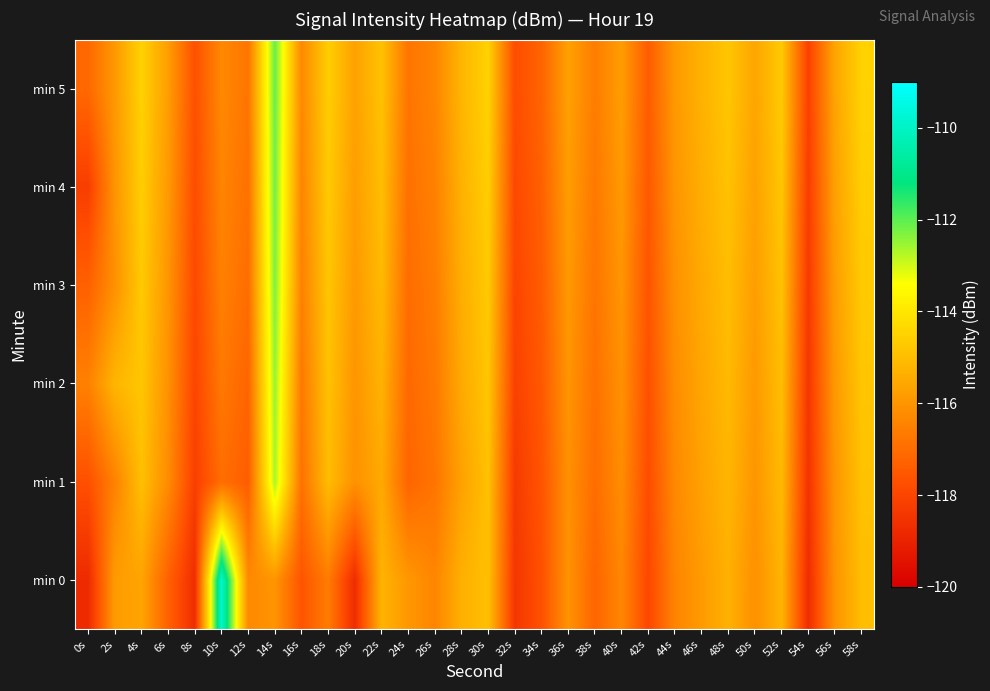

Rank the series by their maximum value, from highest to lowest.

min 0, min 5, min 4, min 3, min 2, min 1